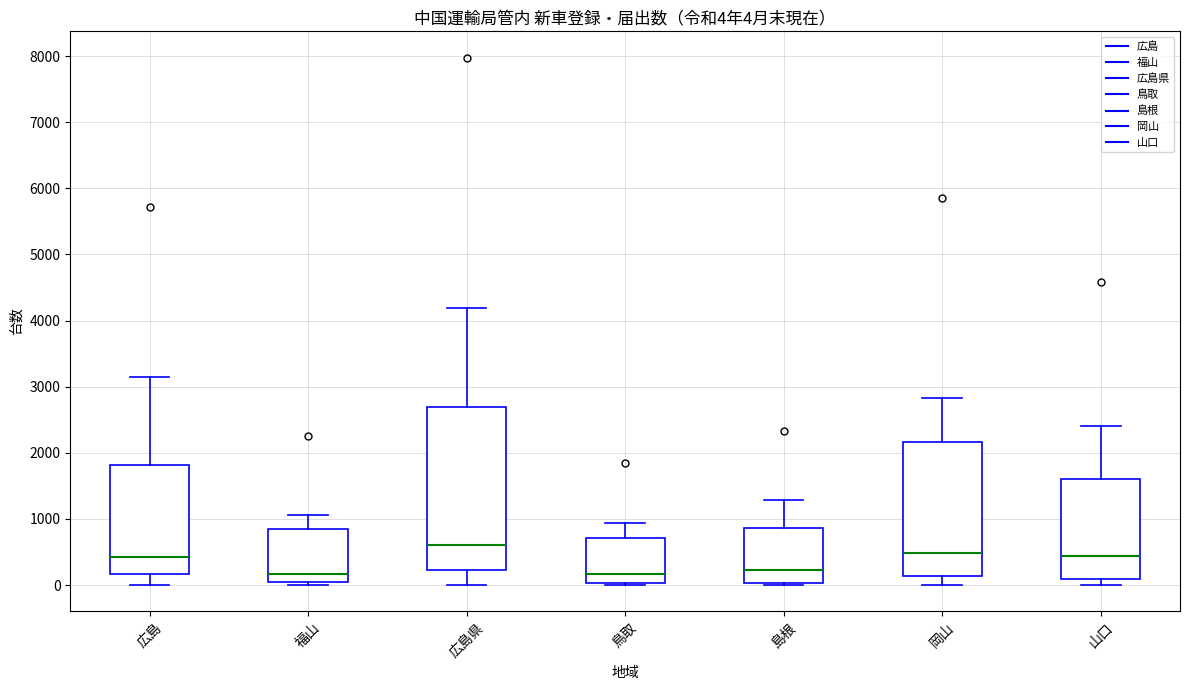

Which box has the highest median line?

広島県